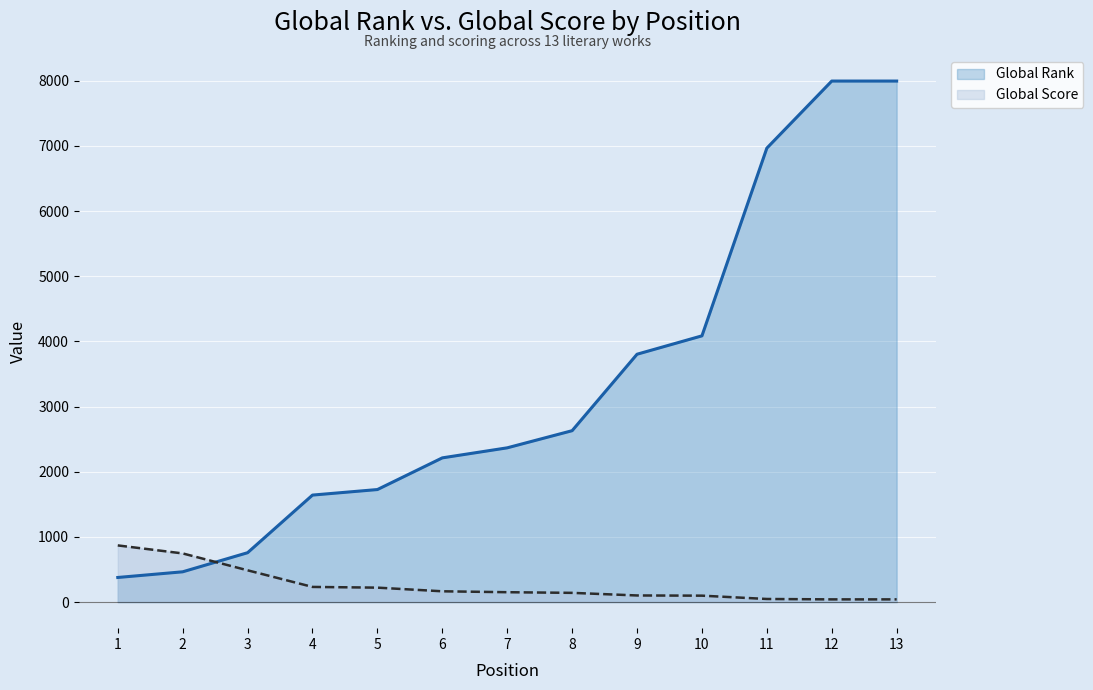

How many values in the Global Score series are below 152?

6